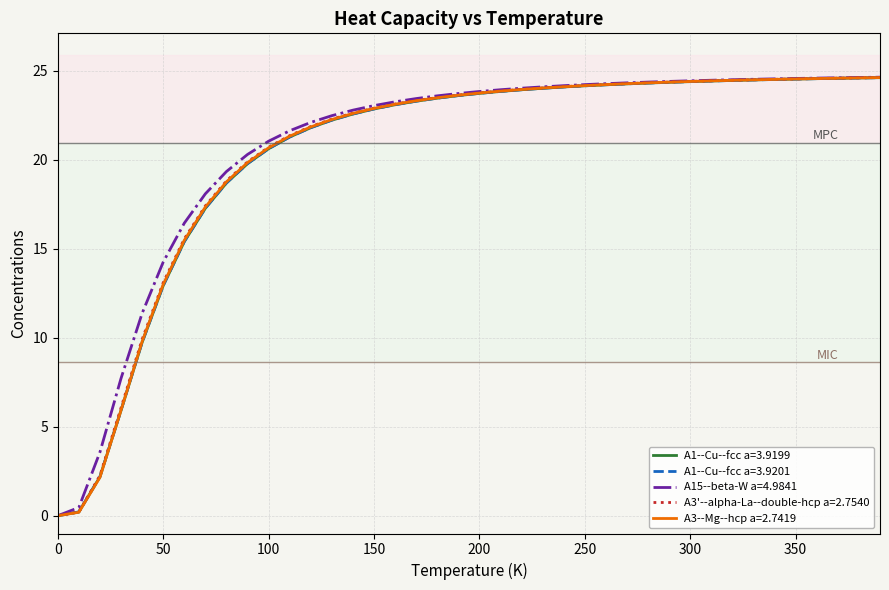

Does the chart display data point markers on the line(s)?

No